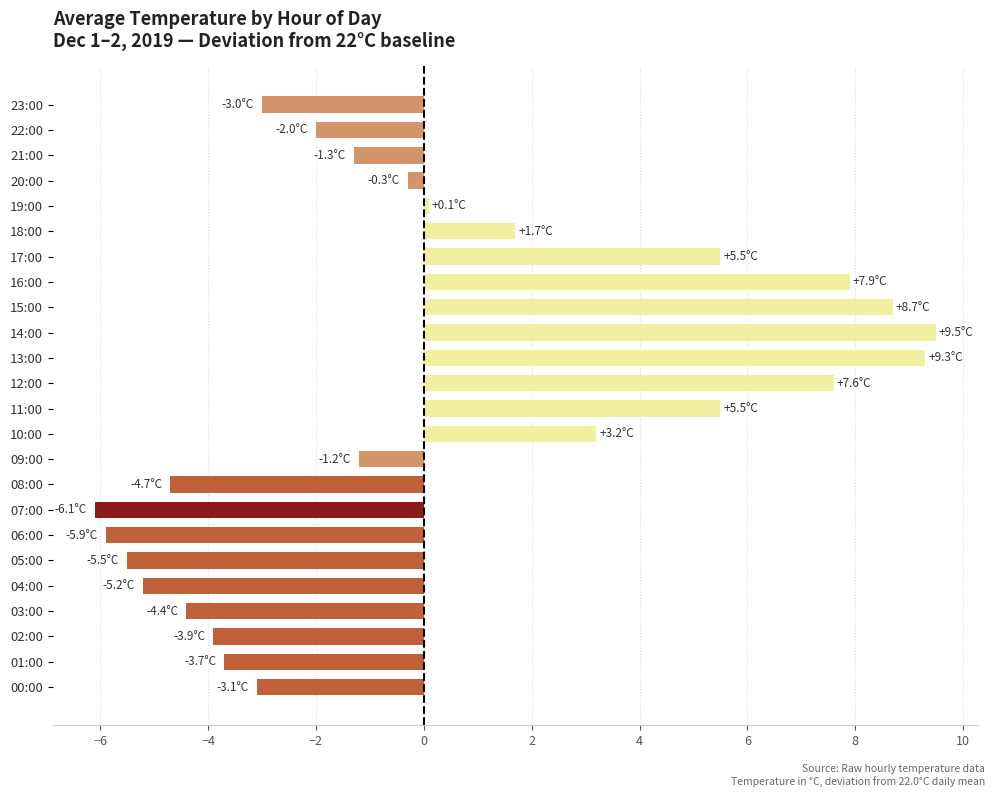

What is the minimum value shown in the chart?

-6.1